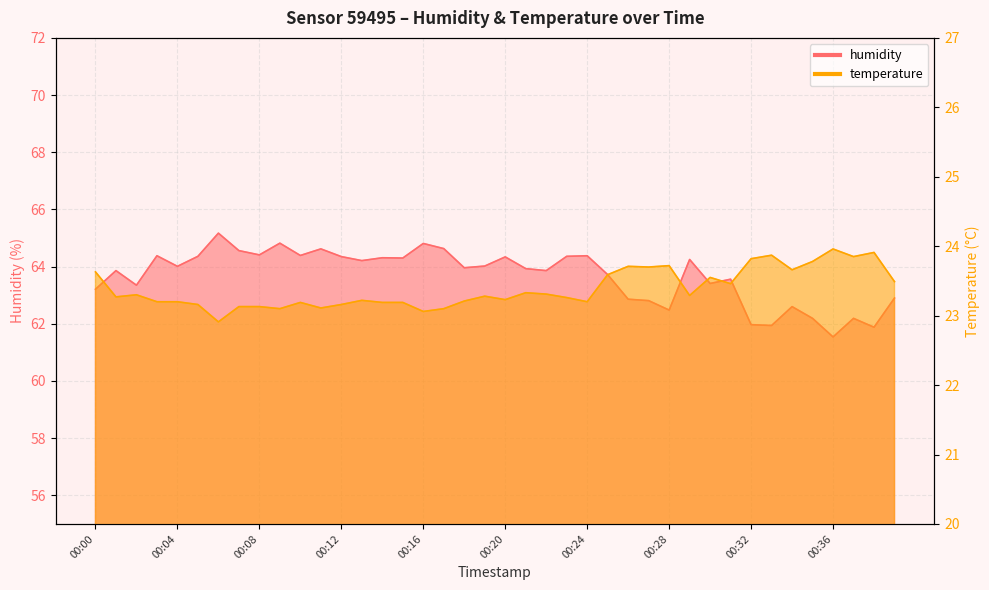

In temperature, how many points are lower than both neighbors (excluding endpoints)?

12